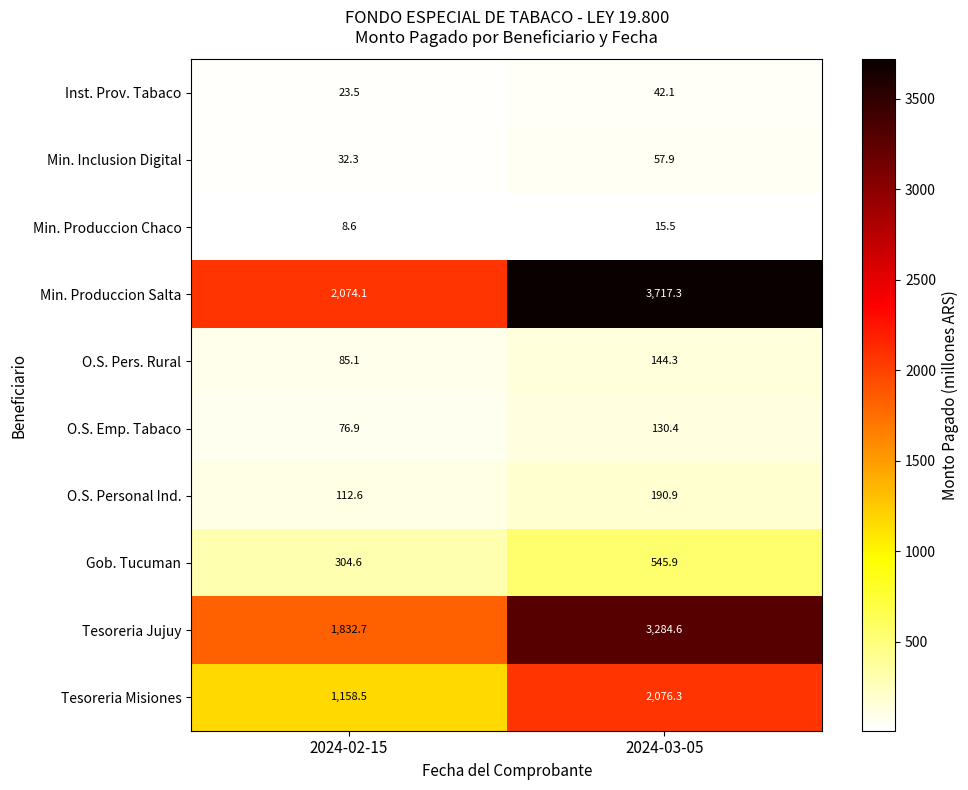

How many series are shown in this chart?

10